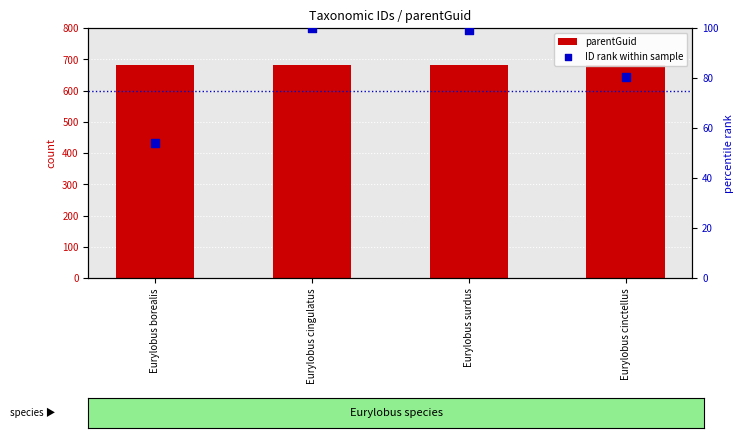

Which series reaches the minimum Y coordinate?

ID rank within sample